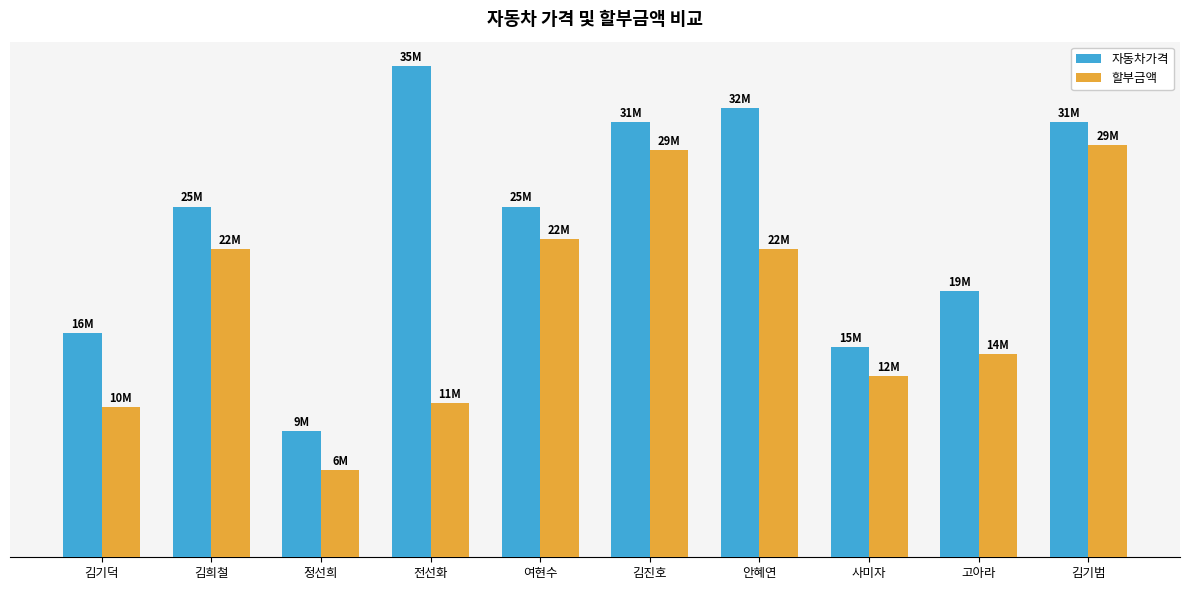

Between 사미자 and 고아라, which series saw the biggest shift?

자동차가격